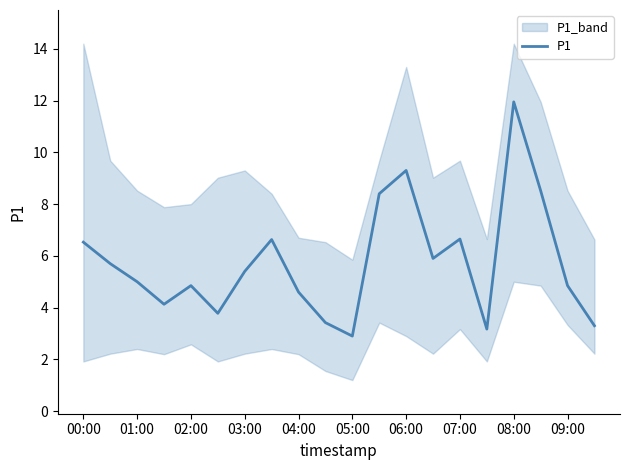

What value does the data have at 15?

3.2